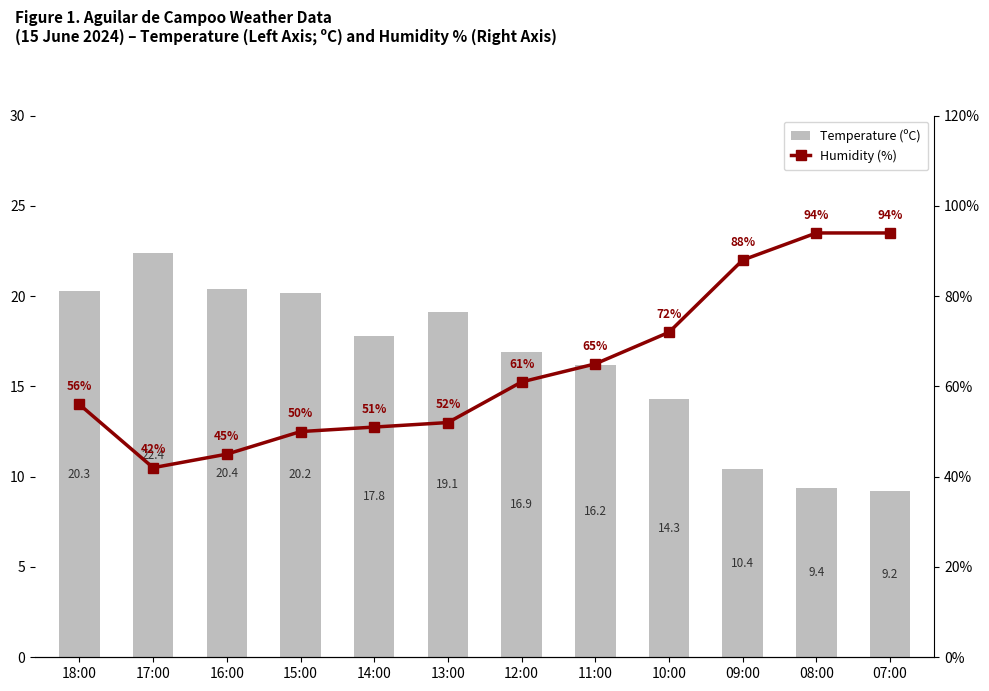

Is it true that Humidity (%) equals 77.5 at 14:00?

False